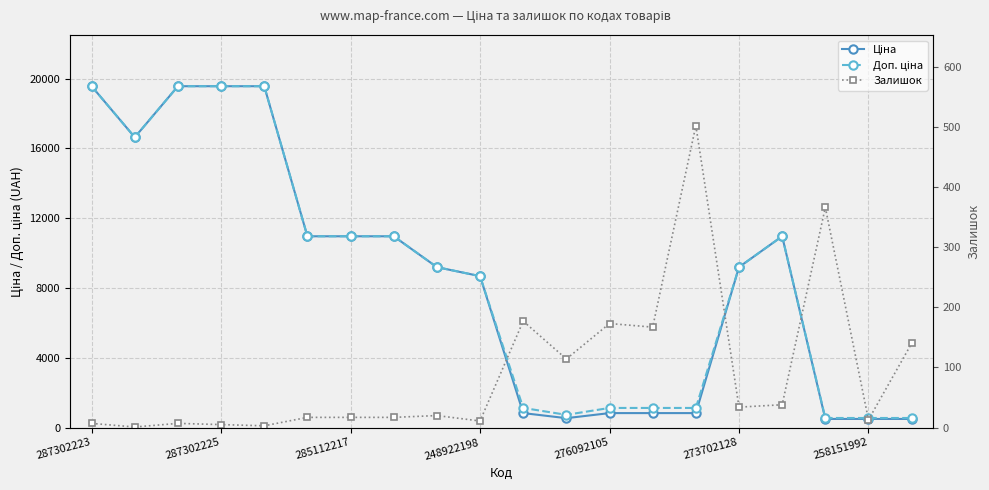

Where is Залишок nearest to the value 251?

10